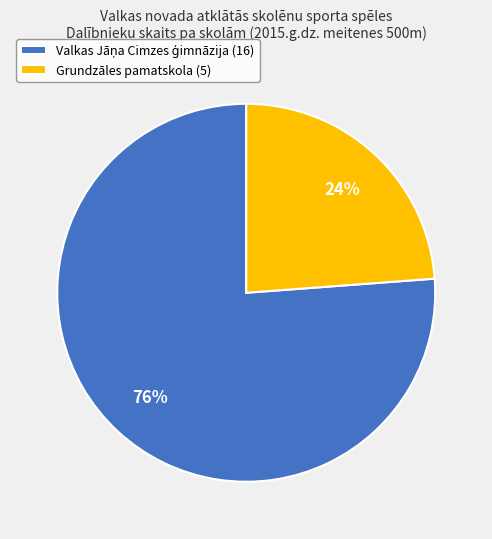

Is there a majority slice in this chart?

Yes